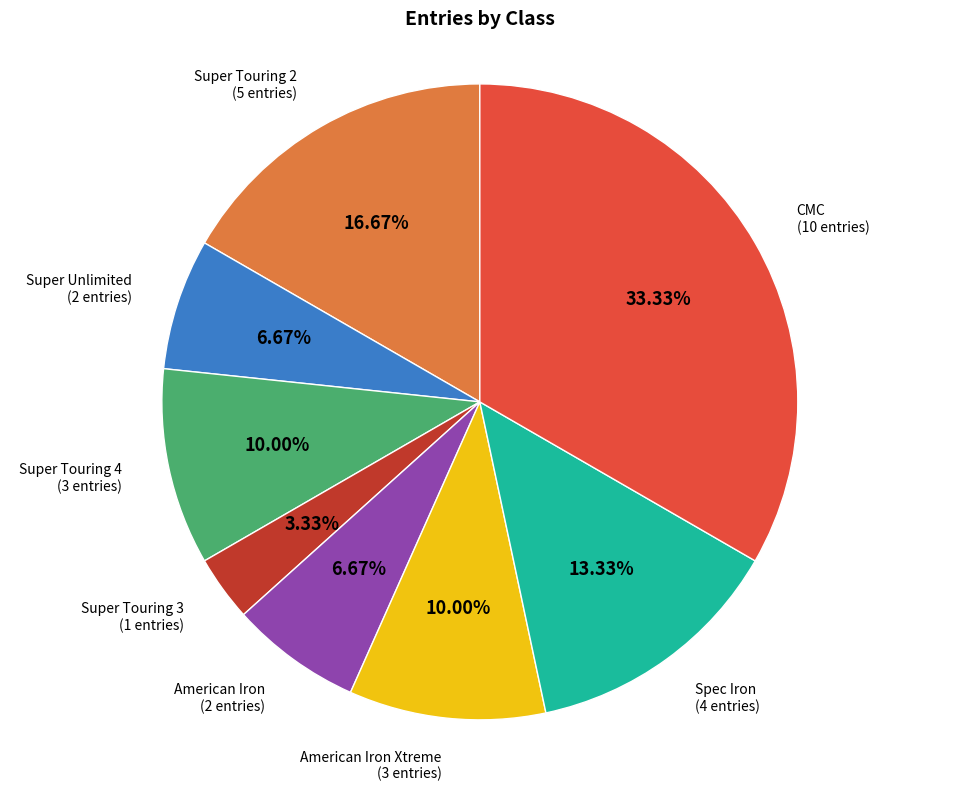

Is there a majority slice in this chart?

No